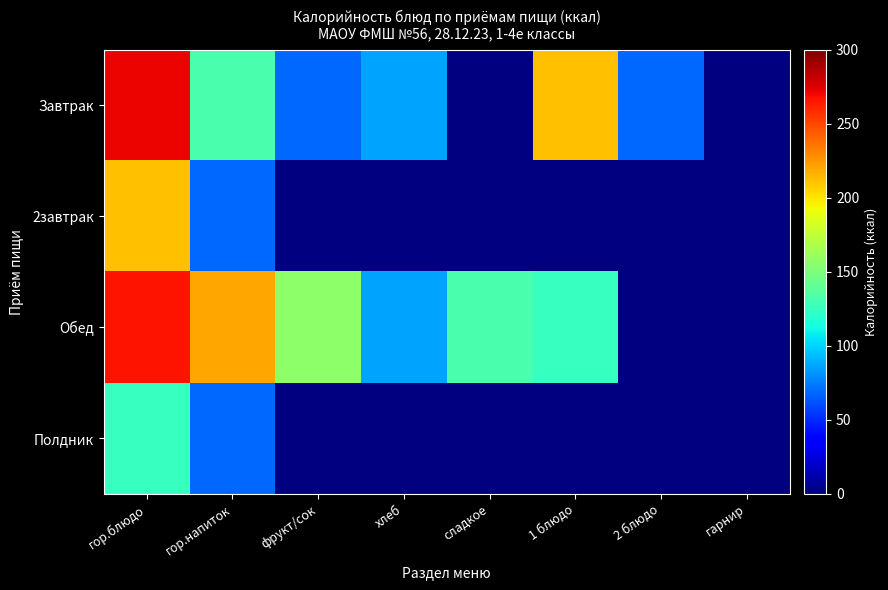

List the labels in order of 2завтрак value, largest first.

гор.блюдо, гор.напиток, фрукт/сок, хлеб, сладкое, 1 блюдо, 2 блюдо, гарнир